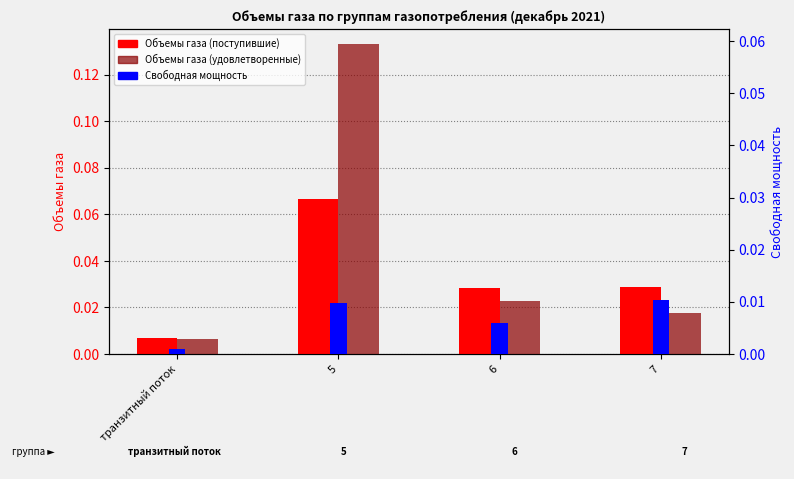

At which label is Объемы газа (удовлетворенные) closest to 0?

транзитный поток